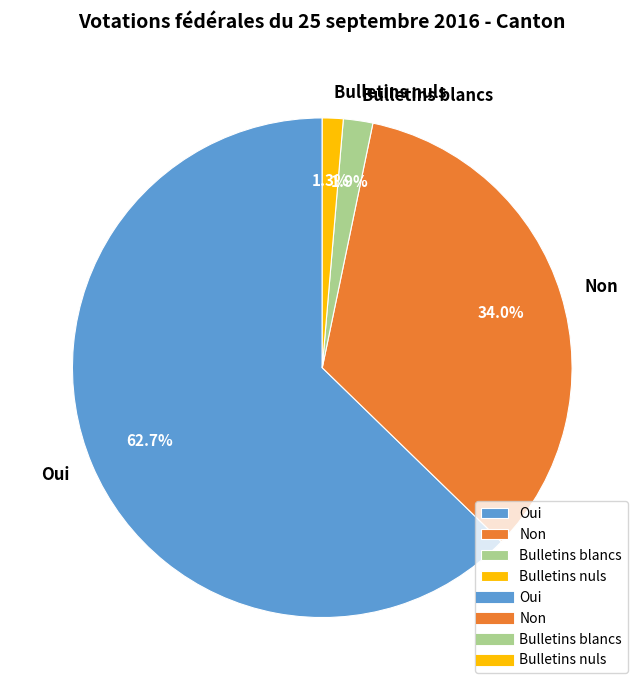

Is it true that Bulletins nuls is 15% of the pie?

False